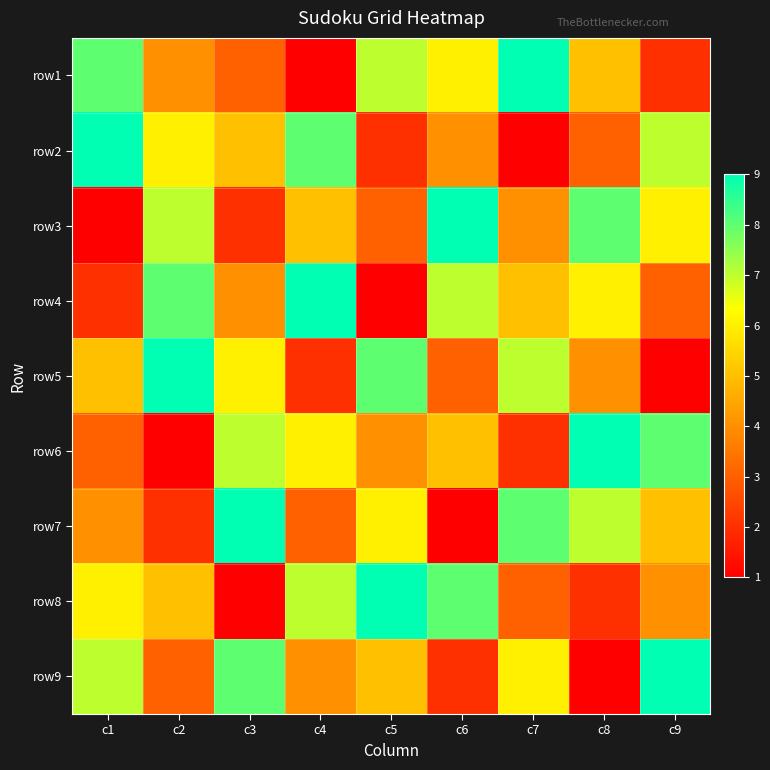

List the series in order of their peak value, highest first.

row1, row2, row3, row4, row5, row6, row7, row8, row9